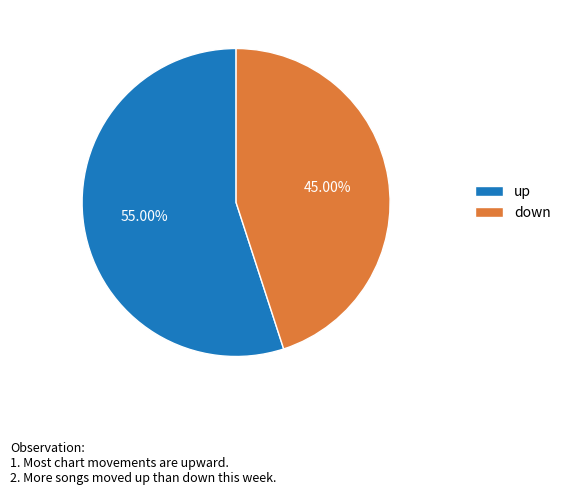

To the nearest percent, what percentage of the pie is up?

55%